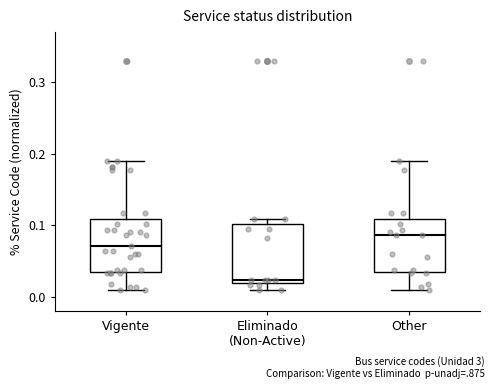

Reading left to right, transcribe this box plot: for each box, give where its median line is, the range the box spans, and where its two whiskers end, as read against the y-axis. The values are not printed on the chart, so give them approximately, as read against the axis.

Vigente: median 0.07, box 0.03 to 0.11, whiskers 0.01 to 0.19
Eliminado (Non-Active): median 0.02 (just above the box's lower edge), box 0.02 to 0.10, whiskers 0.01 to 0.11
Other: median 0.09, box 0.03 to 0.11, whiskers 0.01 to 0.19